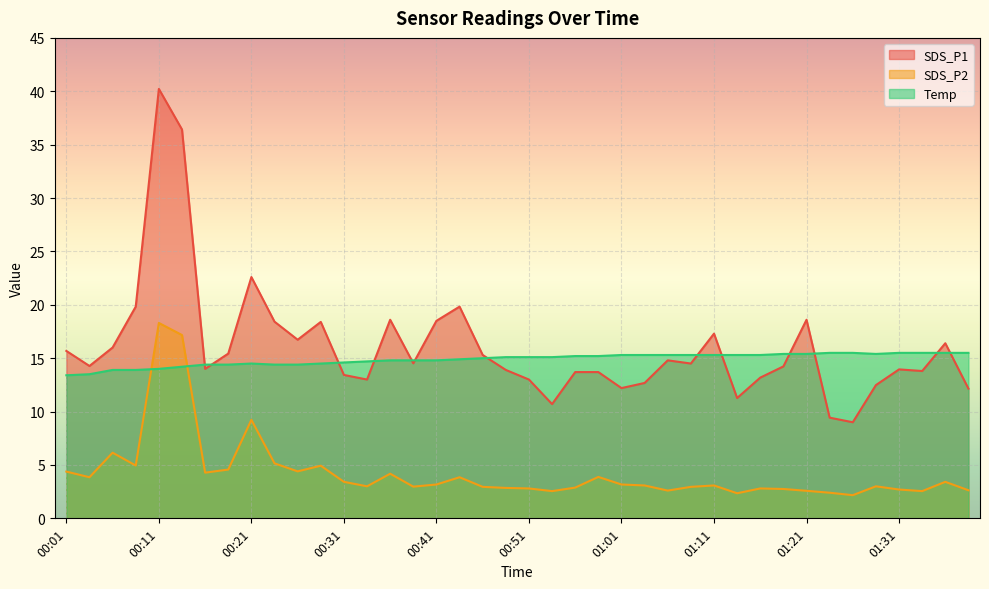

True or false: Temp has more than 1 interior local peaks.

False